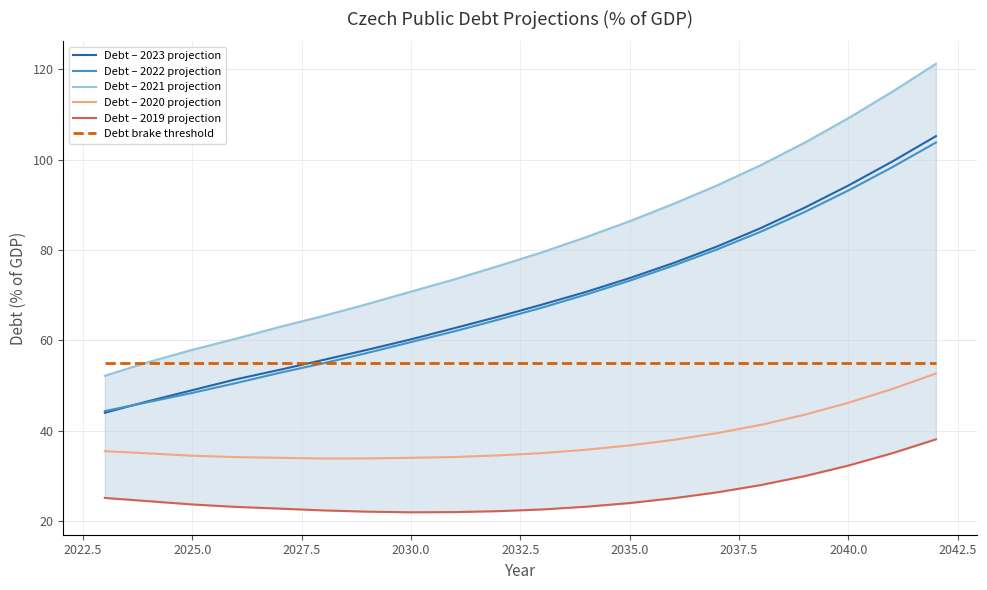

Is it true that Debt – 2022 projection equals 73.2 at 2035.0?

True